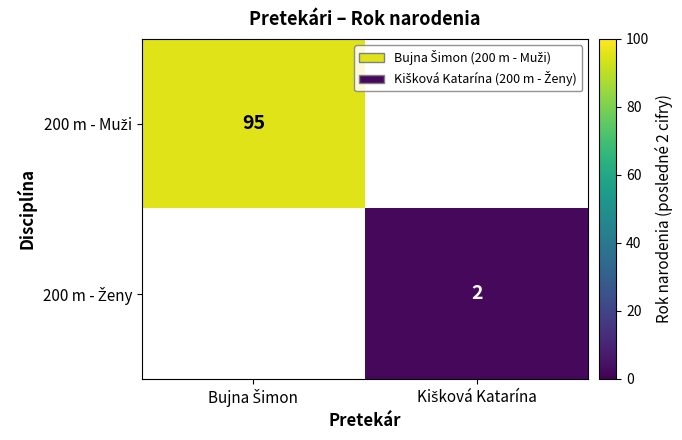

True or false: 200 m - Ženy has a value of 2.0 at Kišková Katarína.

True